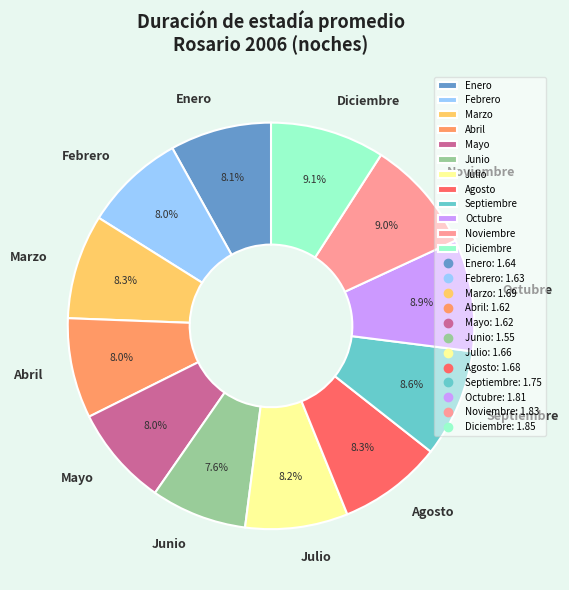

To the nearest percent, what percentage of the pie is Septiembre?

9%